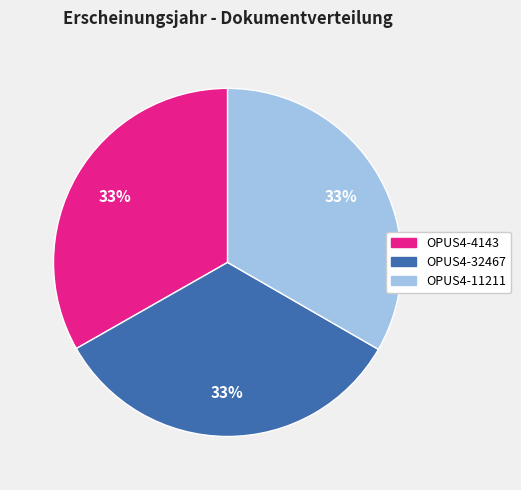

Combined, do OPUS4-4143 and OPUS4-11211 account for over 50%?

Yes